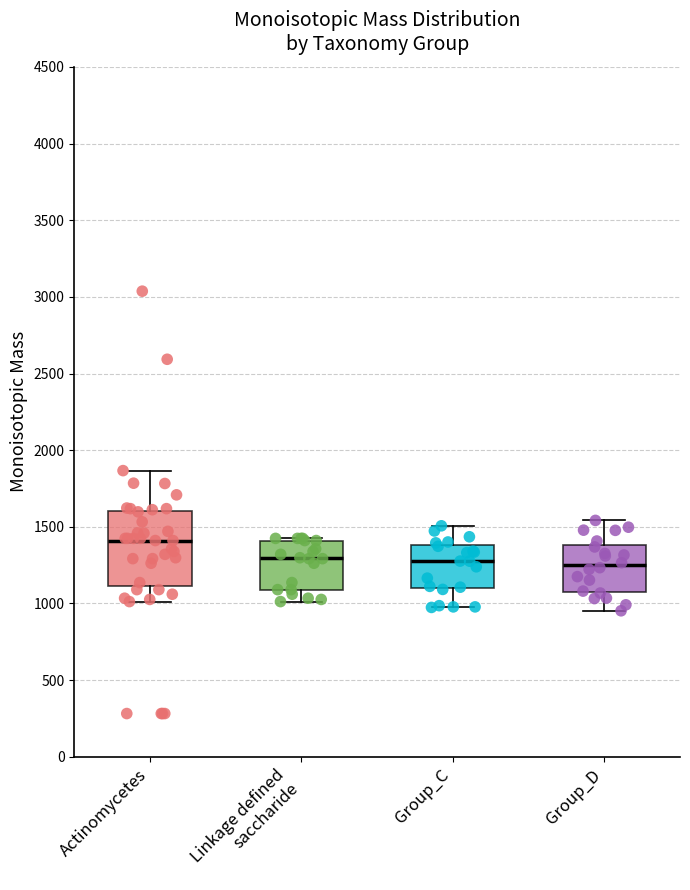

Reading left to right, transcribe this box plot: for each box, give where its median line is, the range the box spans, and where its two whiskers end, as read against the y-axis. The values are not printed on the chart, so give them approximately, as read against the axis.

Actinomycetes: median 1400, box 1100 to 1600, whiskers 1000 to 1850
Linkage defined saccharide: median 1300, box 1100 to 1400, whiskers 1000 to 1400
Group_C: median 1300, box 1100 to 1400, whiskers 950 to 1500
Group_D: median 1250, box 1100 to 1400, whiskers 950 to 1550